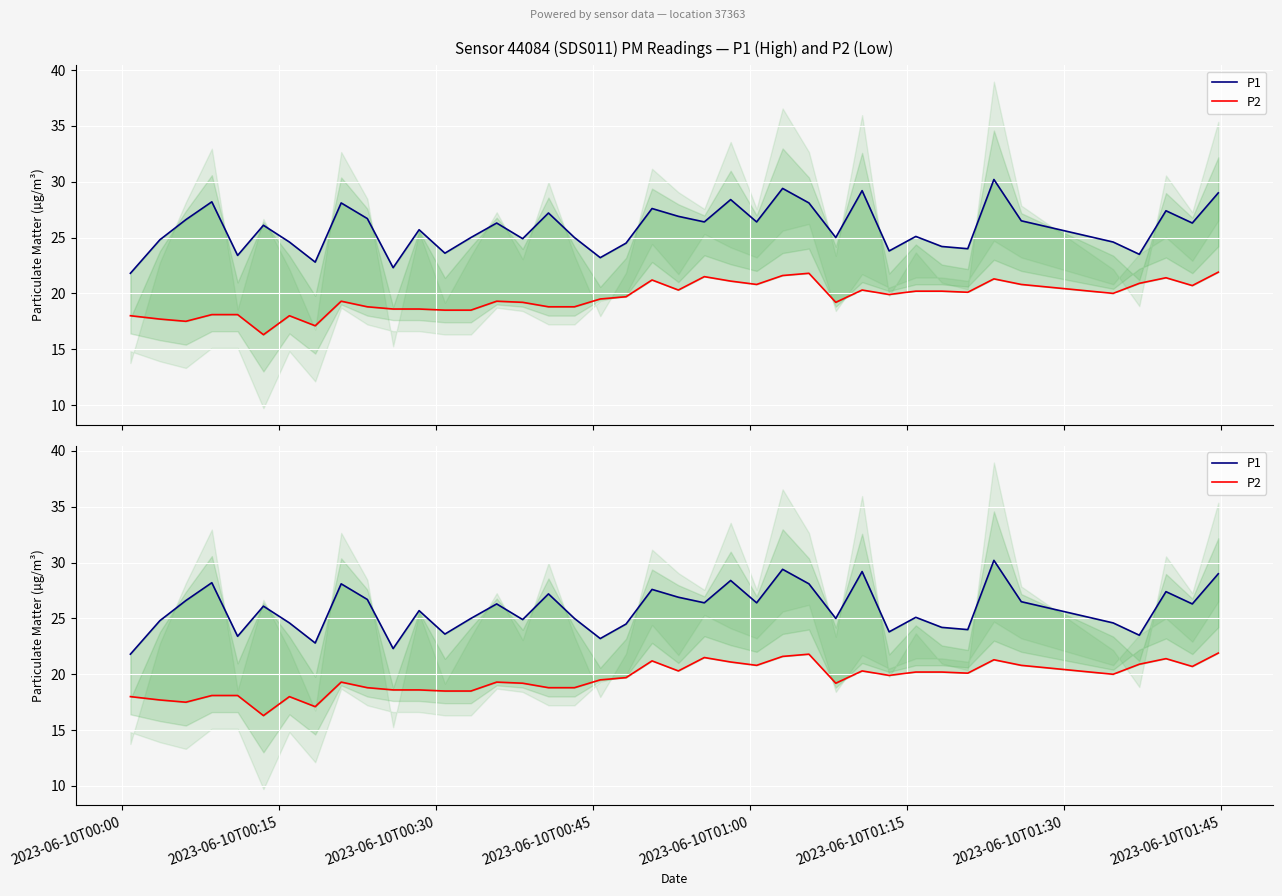

What is the difference between the second highest and second lowest values in the P1 series?

7.1